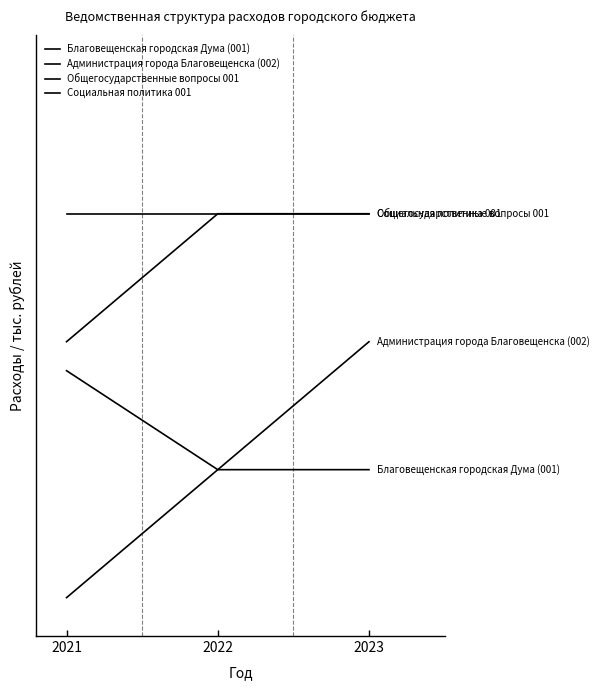

Count the Общегосударственные вопросы 001 values in the range 2 to 3.

3